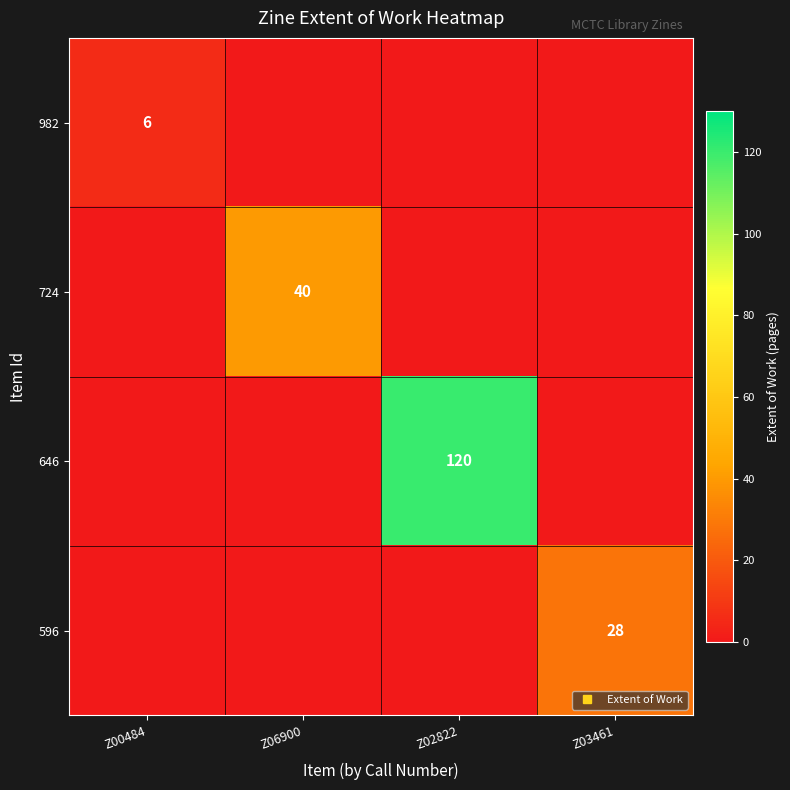

How many categories are shown in the chart?

4